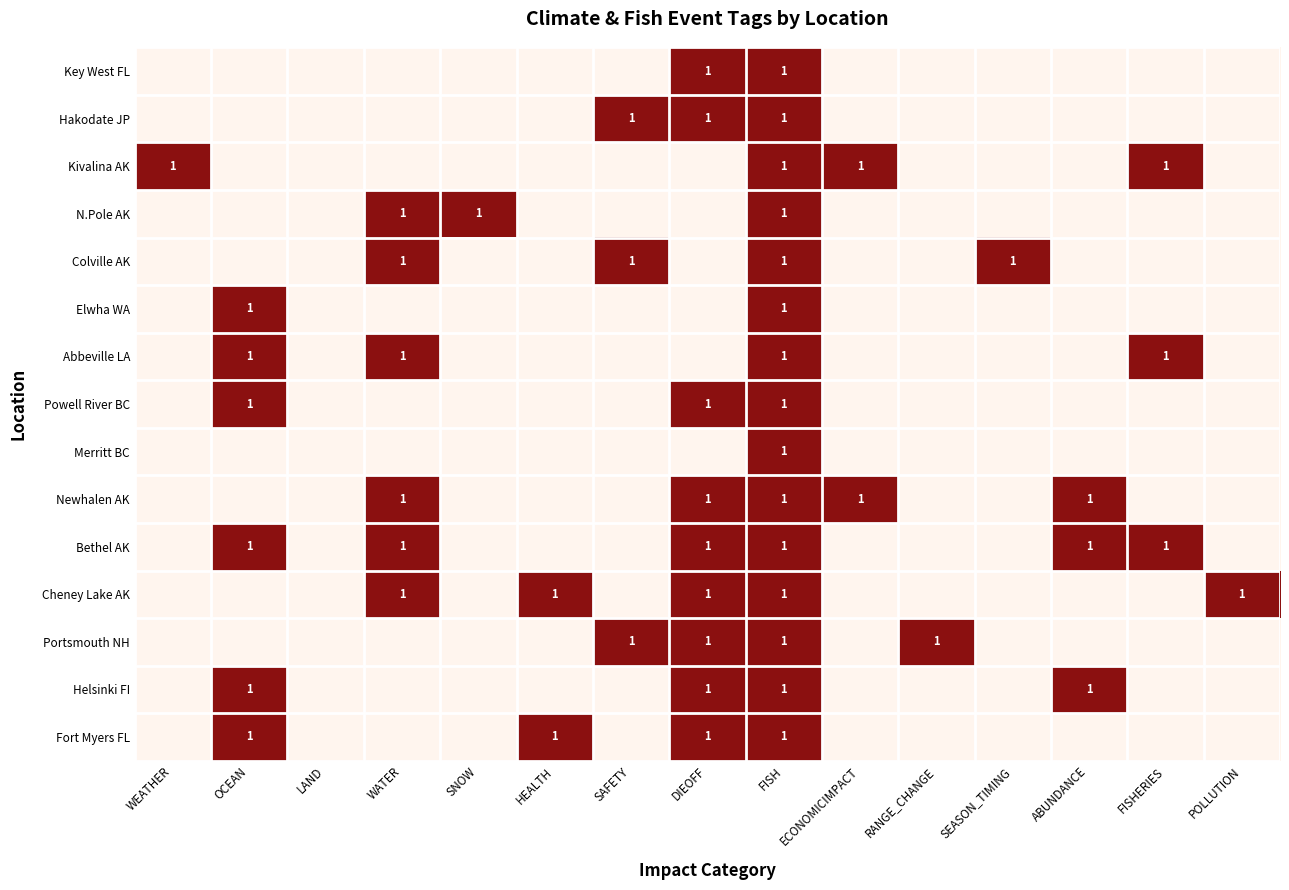

True or false: Helsinki FI has a value of 0 at FISH.

False